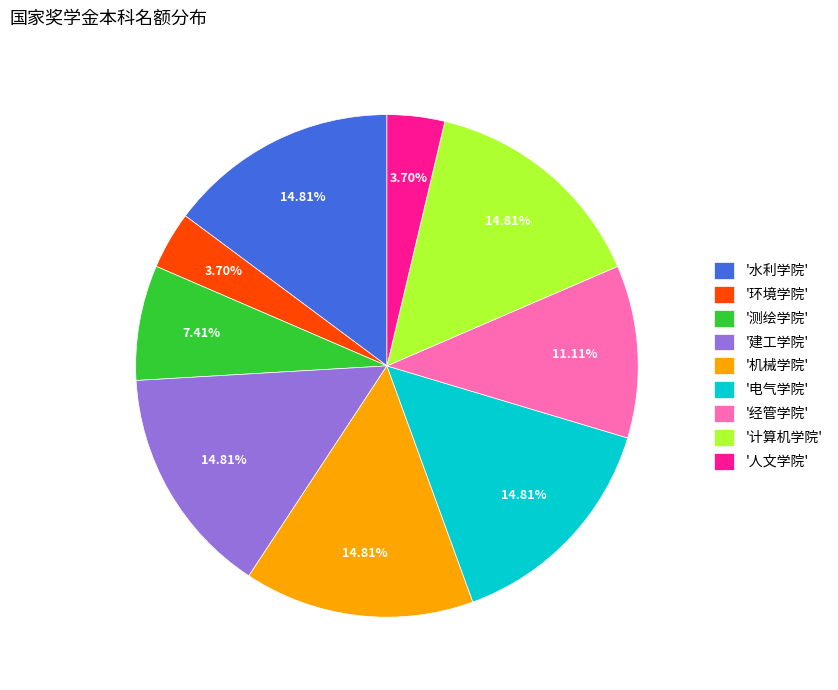

Is there any slice that represents more than half of the pie?

No